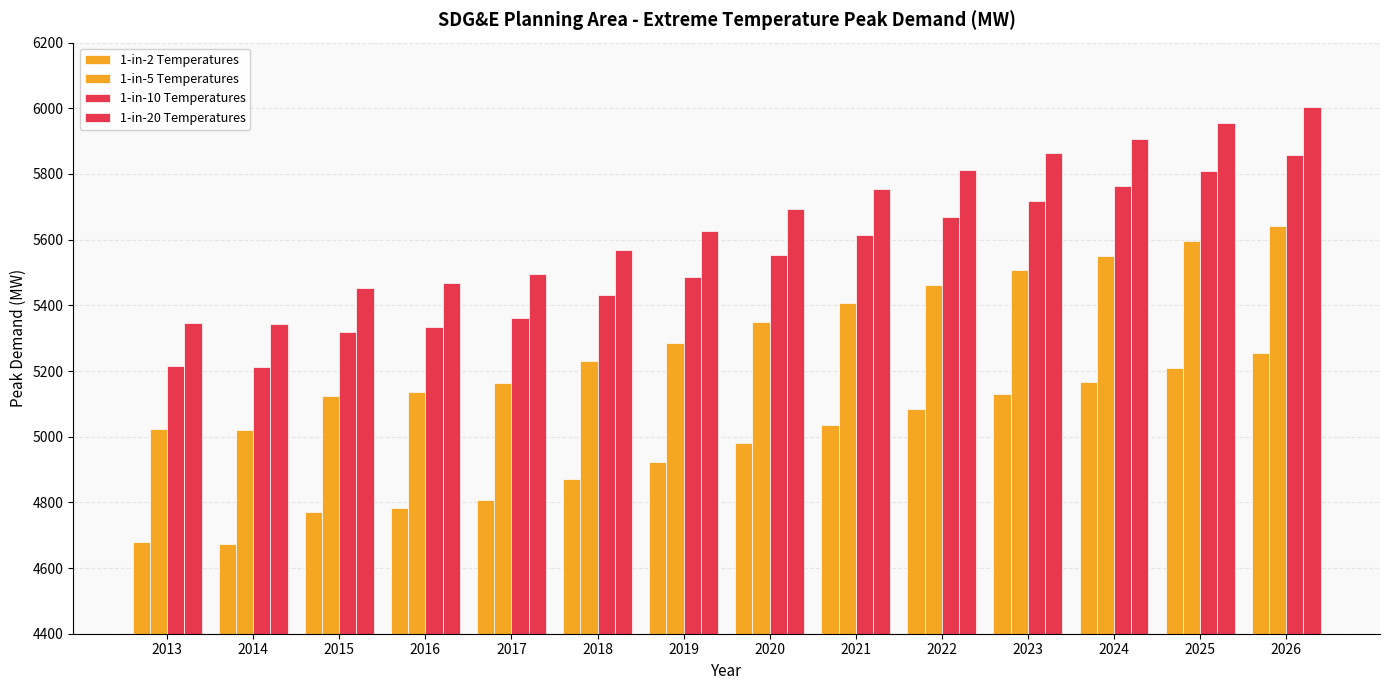

How many bars are there in total?

56